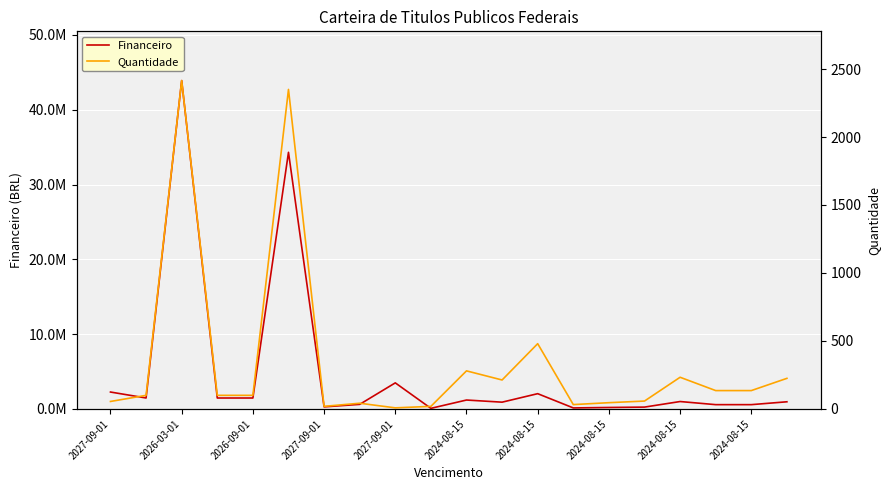

Rank the series at 2026-09-01 from highest to lowest value.

Financeiro, Quantidade